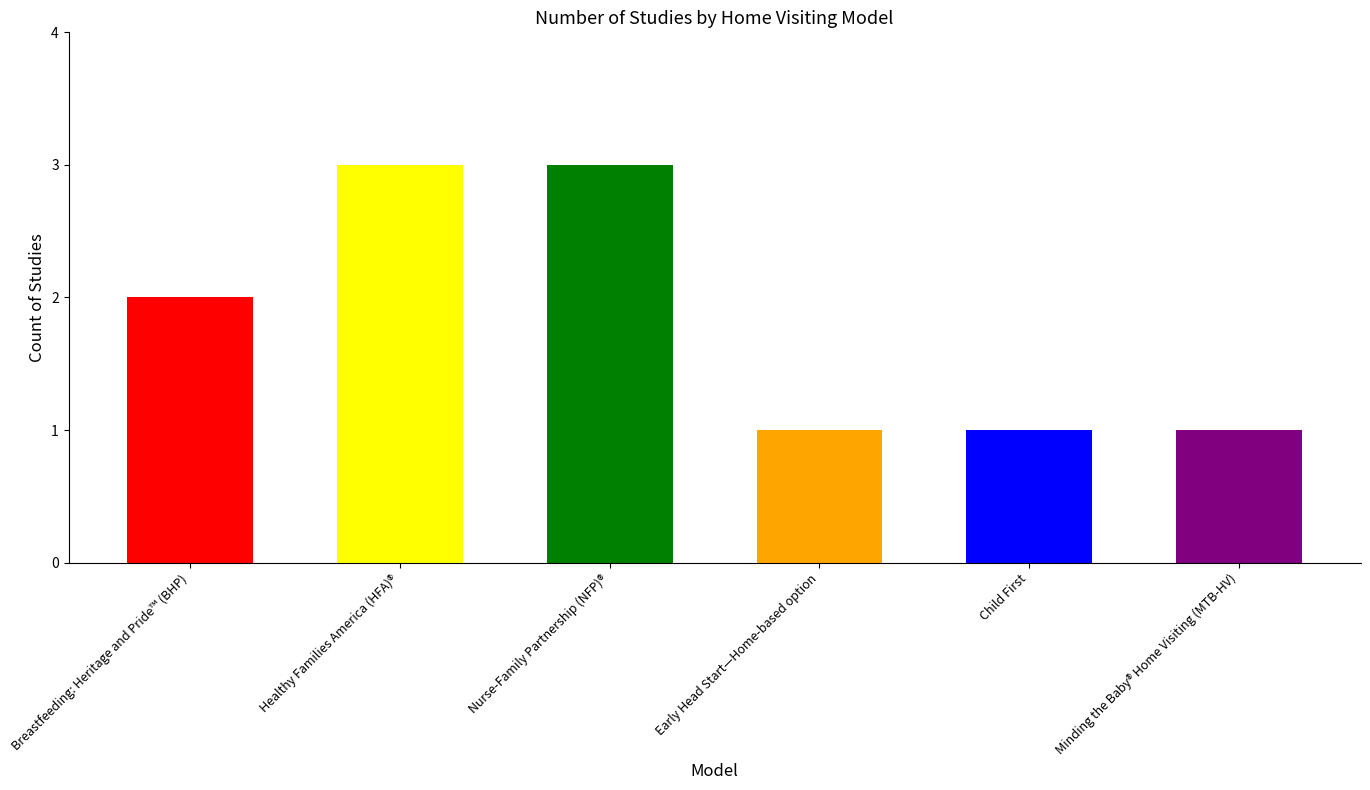

What is the sum of the values at Child First and Minding the Baby® Home Visiting (MTB-HV)?

2